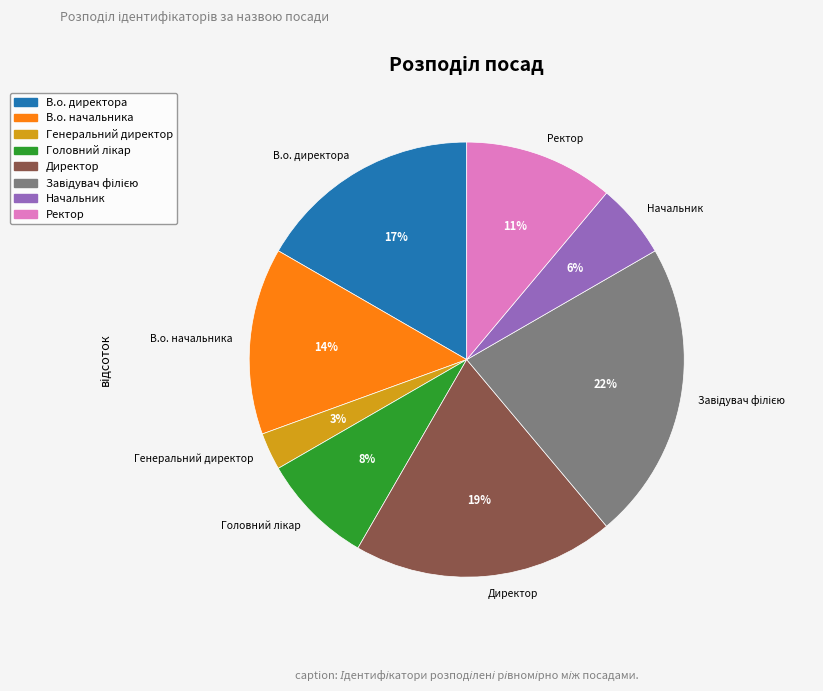

Is there any slice that represents more than half of the pie?

No